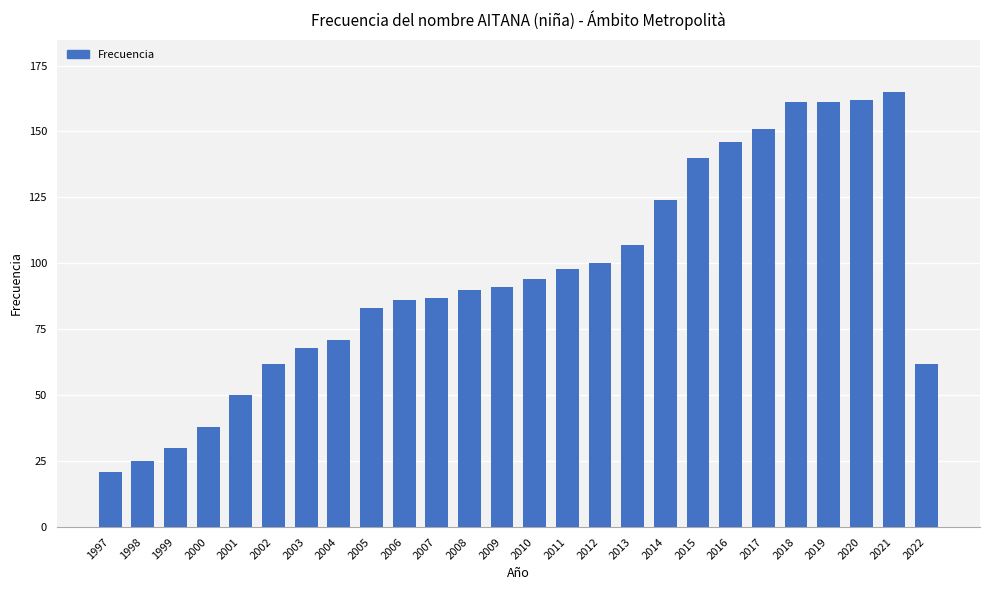

Reading right to left, transcribe all the data shown in this chart.

2022=62	2021=165	2020=162	2019=161	2018=161	2017=151	2016=146	2015=140	2014=124	2013=107	2012=100	2011=98	2010=94	2009=91	2008=90	2007=87	2006=86	2005=83	2004=71	2003=68	2002=62	2001=50	2000=38	1999=30	1998=25	1997=21